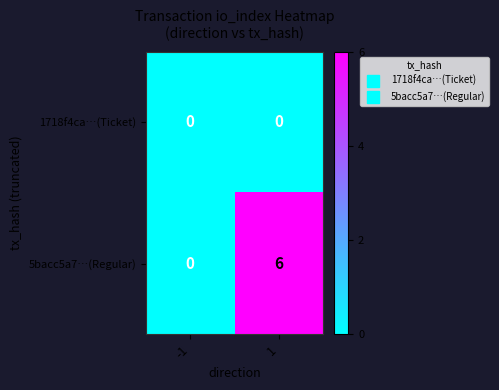

How many categories are shown in the chart?

2